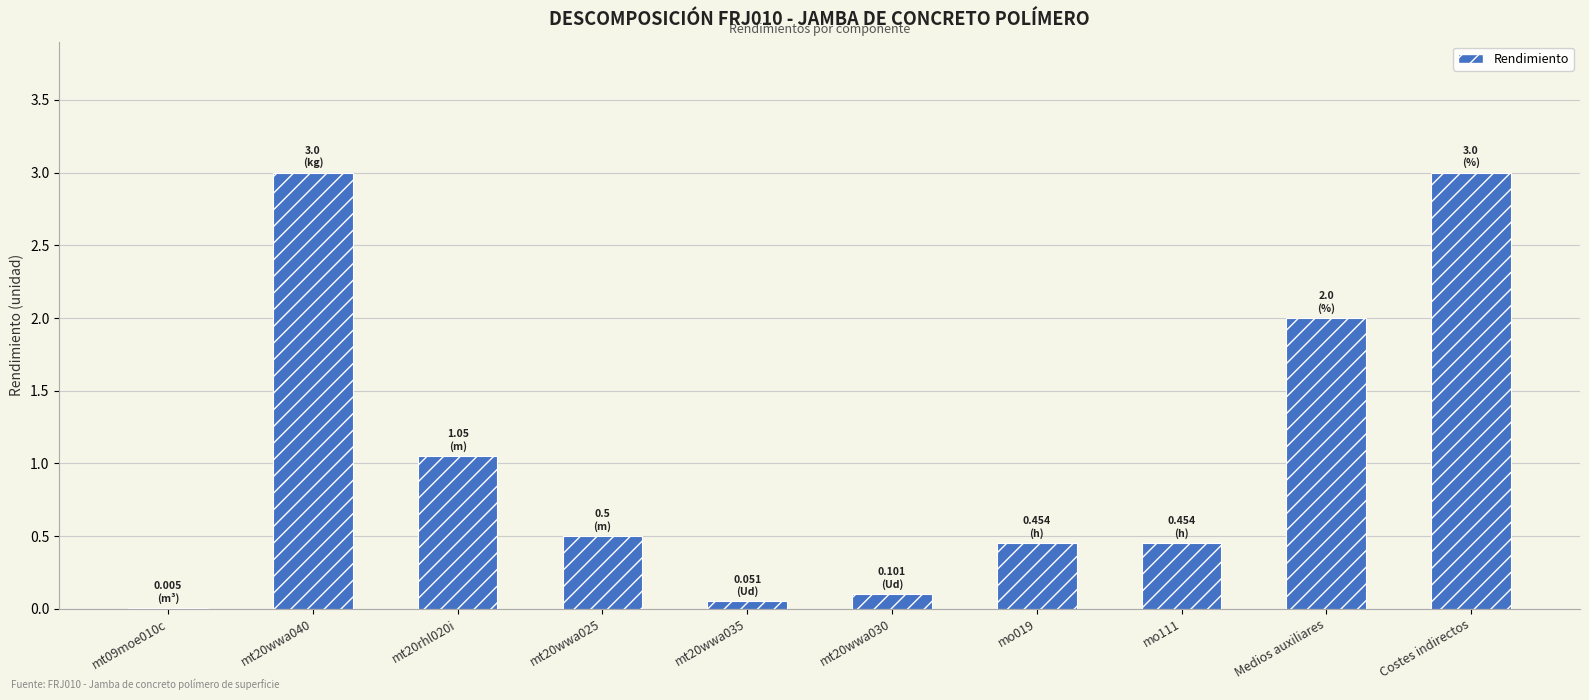

Between mt20wwa025 and mt20wwa030, which is larger?

mt20wwa025